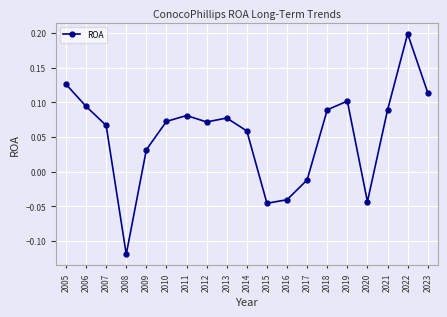

Between 2008 and 2017, which is larger?

2017